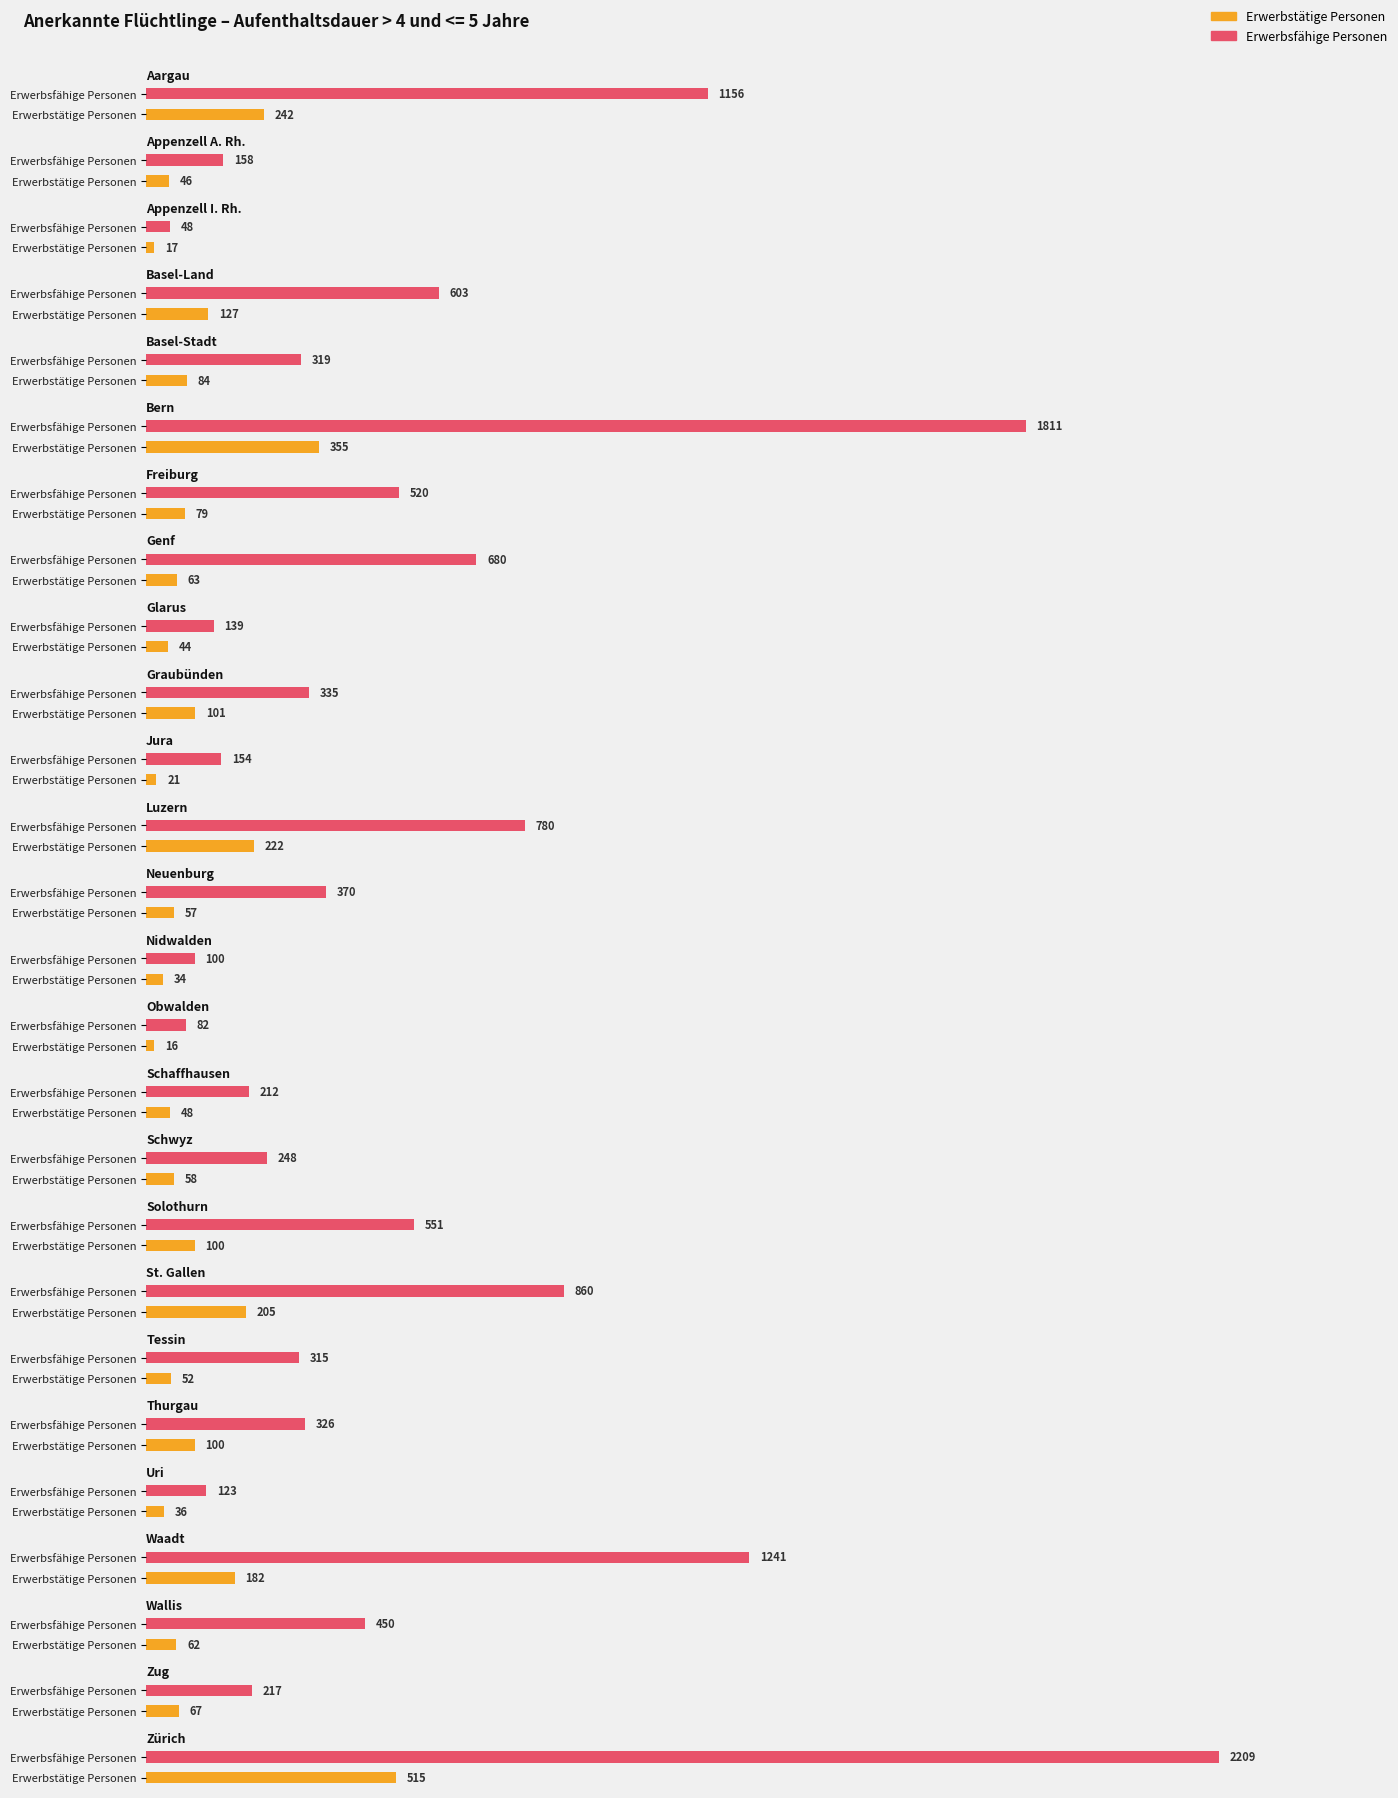

What are all the series names shown in the legend?

Erwerbstätige Personen, Erwerbsfähige Personen